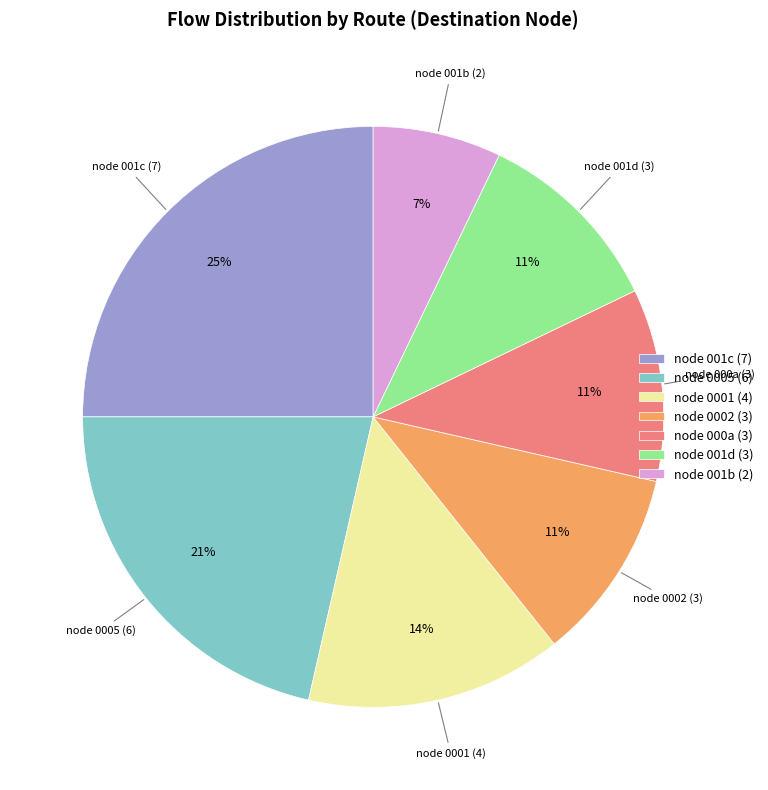

How many segments does this pie chart have?

7